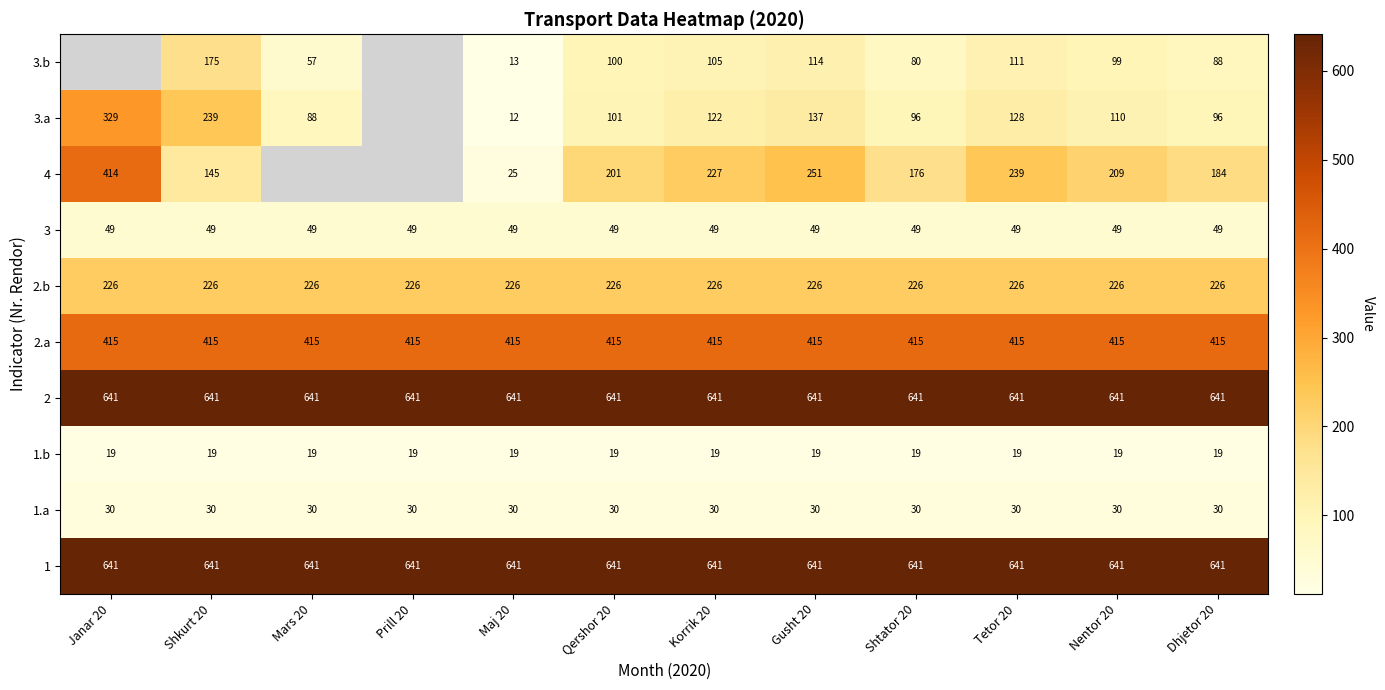

Between Tetor 20 and Dhjetor 20, which series saw the biggest shift?

4